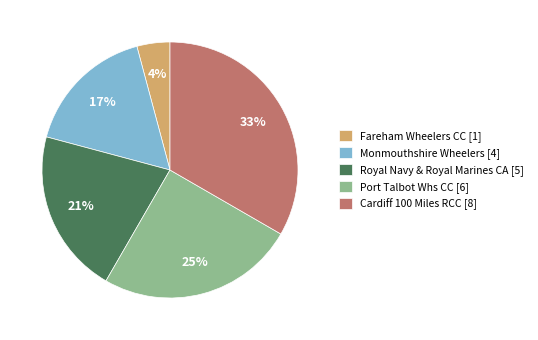

Between Fareham Wheelers CC and Cardiff 100 Miles RCC, which is larger?

Cardiff 100 Miles RCC